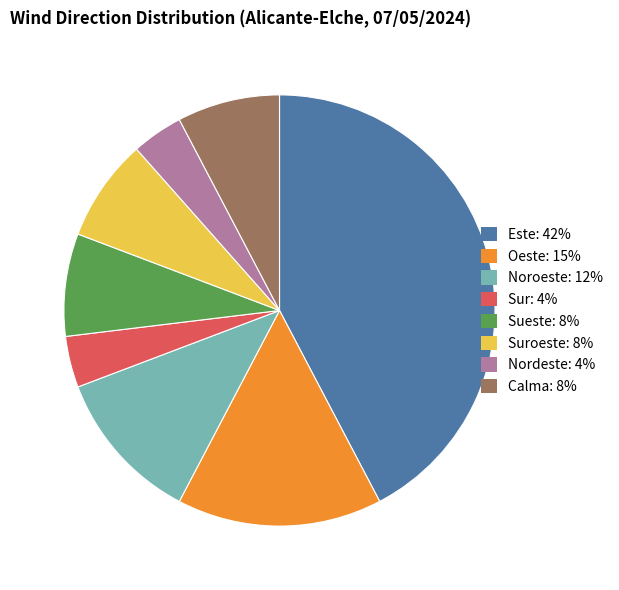

Combined, do Nordeste: 4% and Calma: 8% account for over 50%?

No